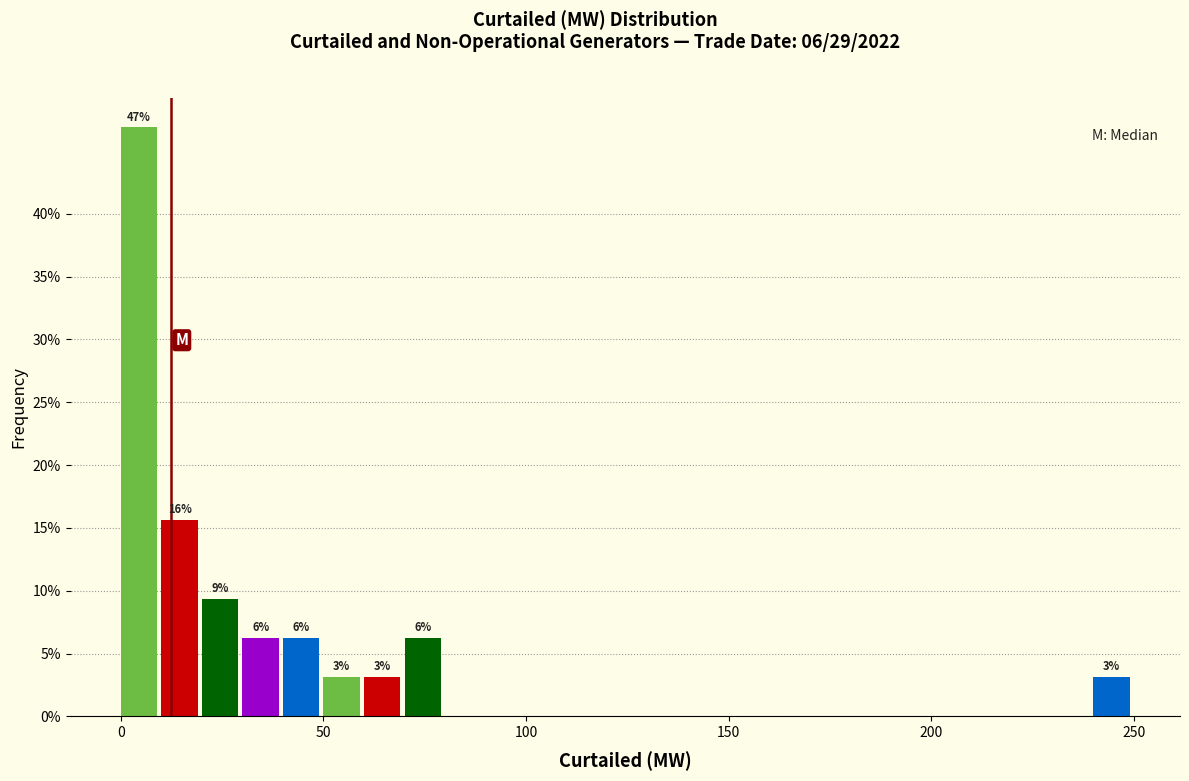

Read against the x-axis, roughly where is the centre of the tallest bar?

5